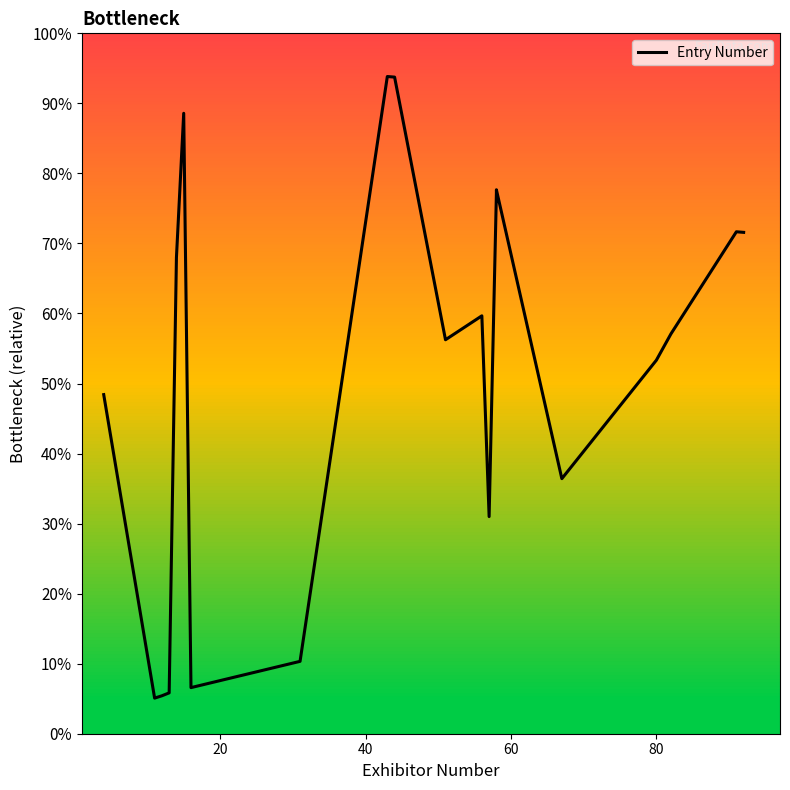

The chart shows a value of 580 at 15. True or false?

False